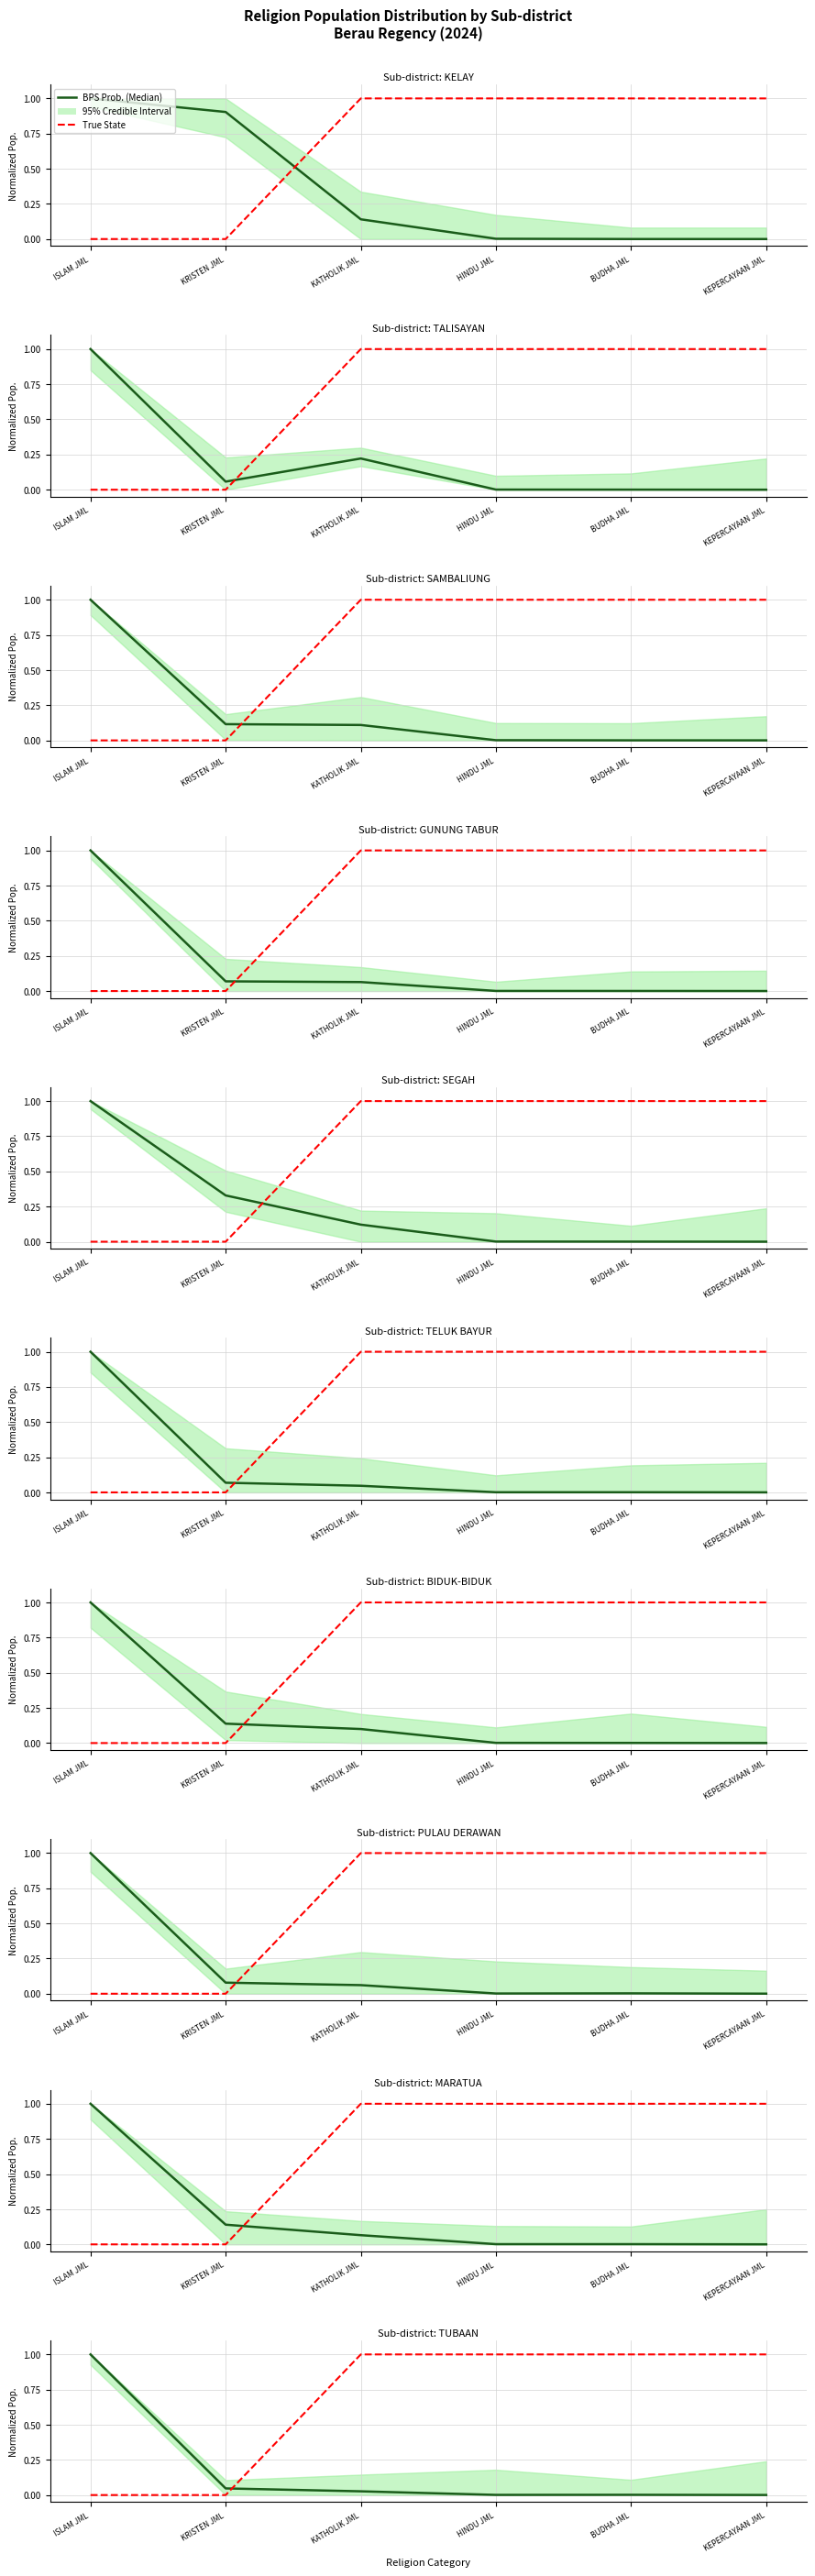

Which series has the largest total across all categories?

True State